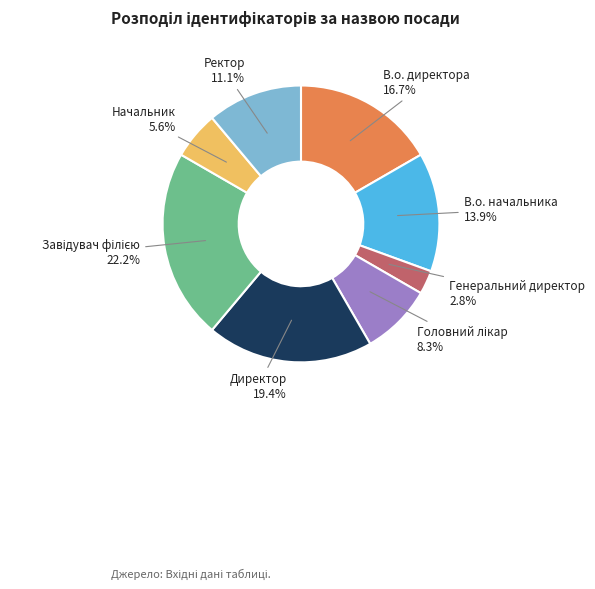

Does Генеральний директор account for over 50% of the chart?

No